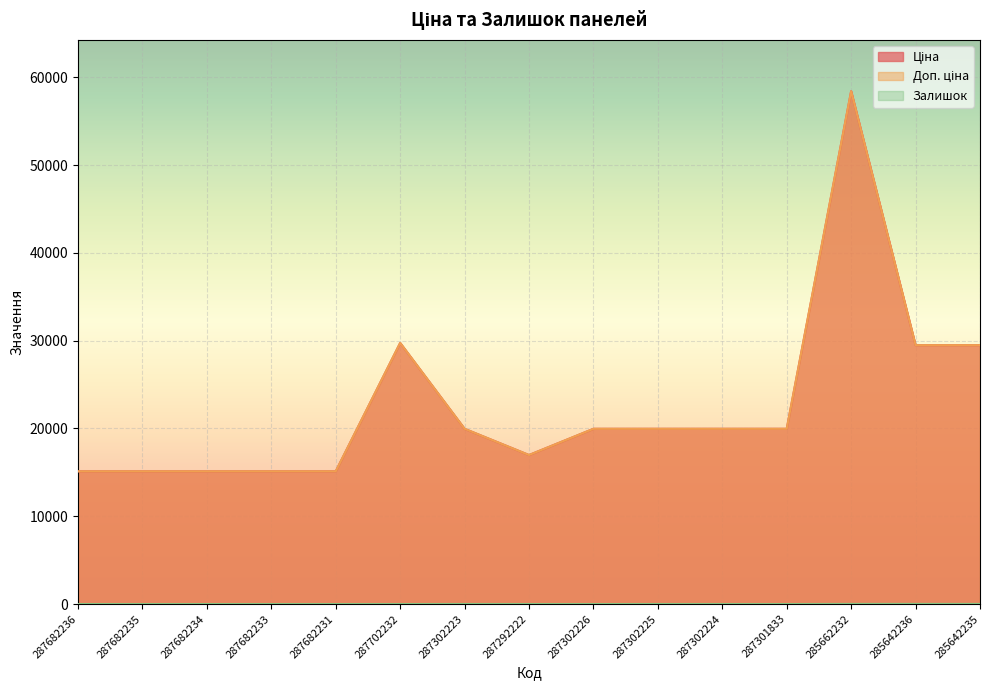

What is the label of the 13th point from the right?

287682234